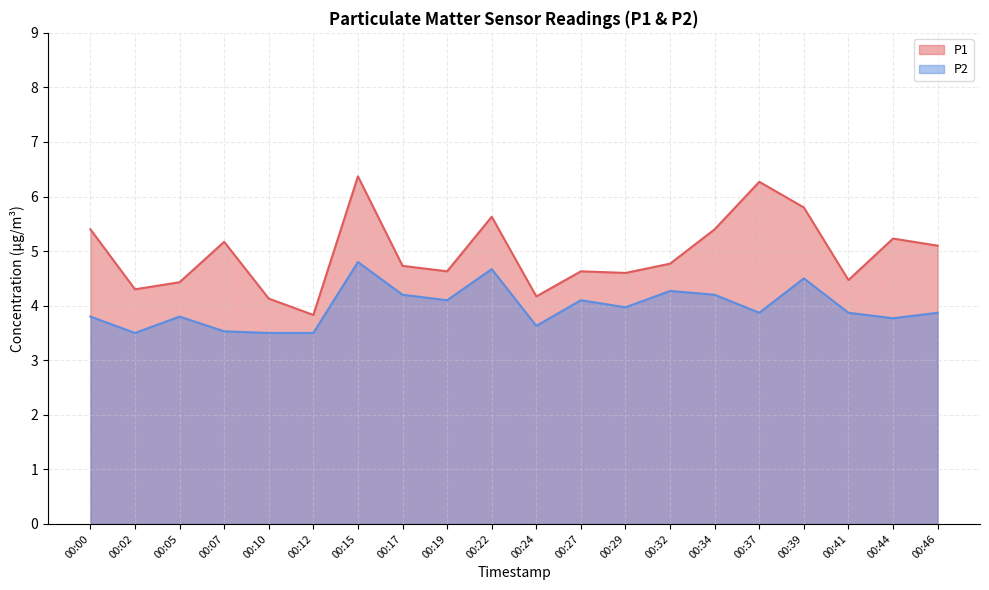

Where is the first local maximum for P2?

00:05